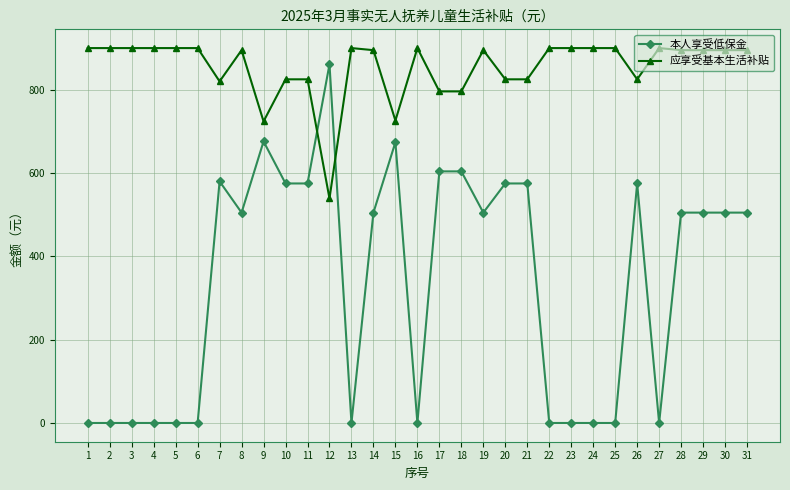

Is it true that 本人享受低保金 equals 0 at 3?

True